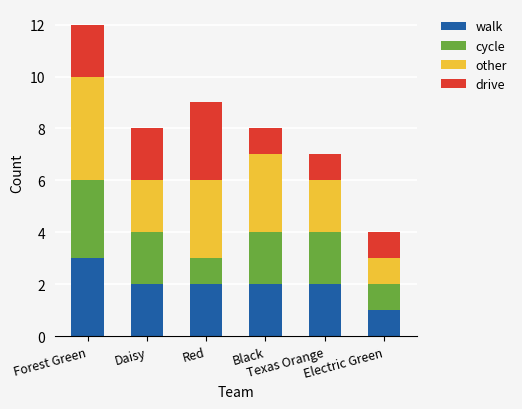

What is the highest value of the walk series?

3